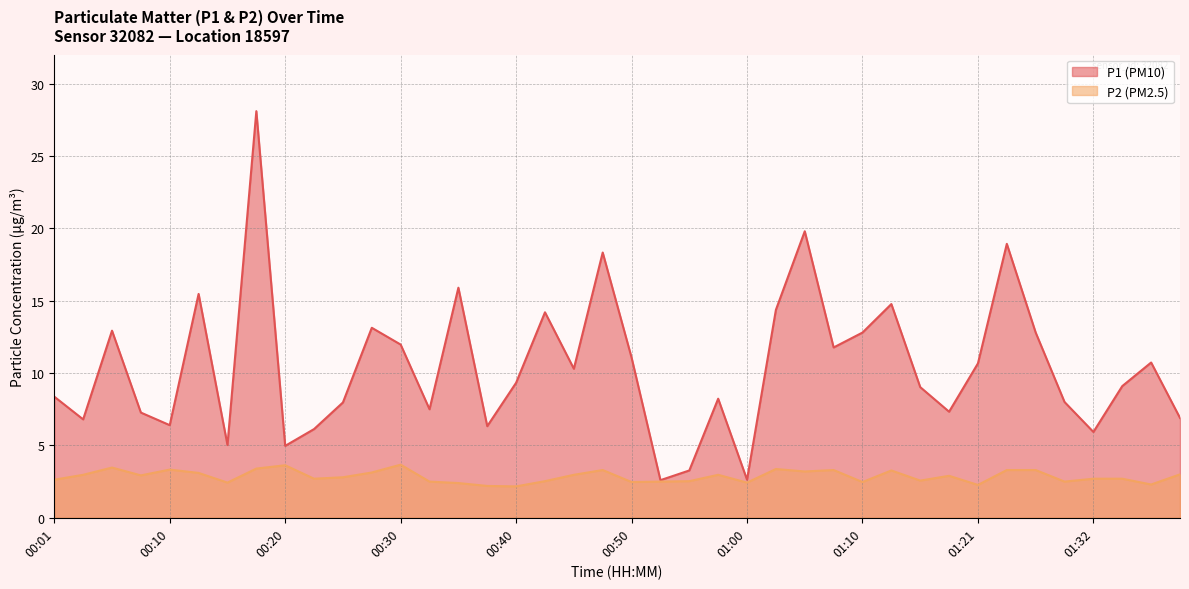

Which category has the highest value across all series?

00:18